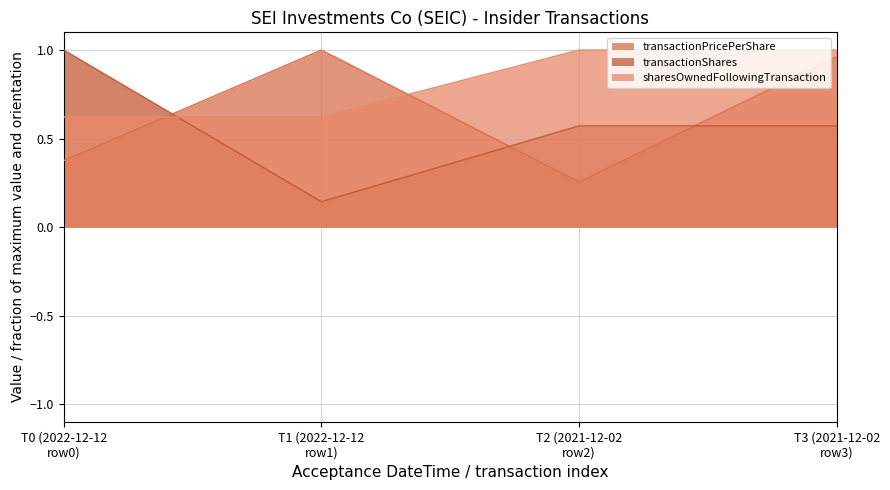

How many interior local valleys does the transactionPricePerShare series have?

1